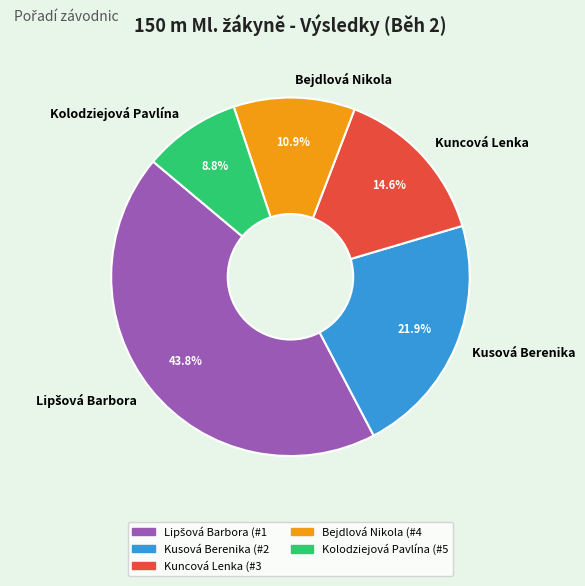

What percentage is the Kuncová Lenka slice, to the nearest percent?

15%